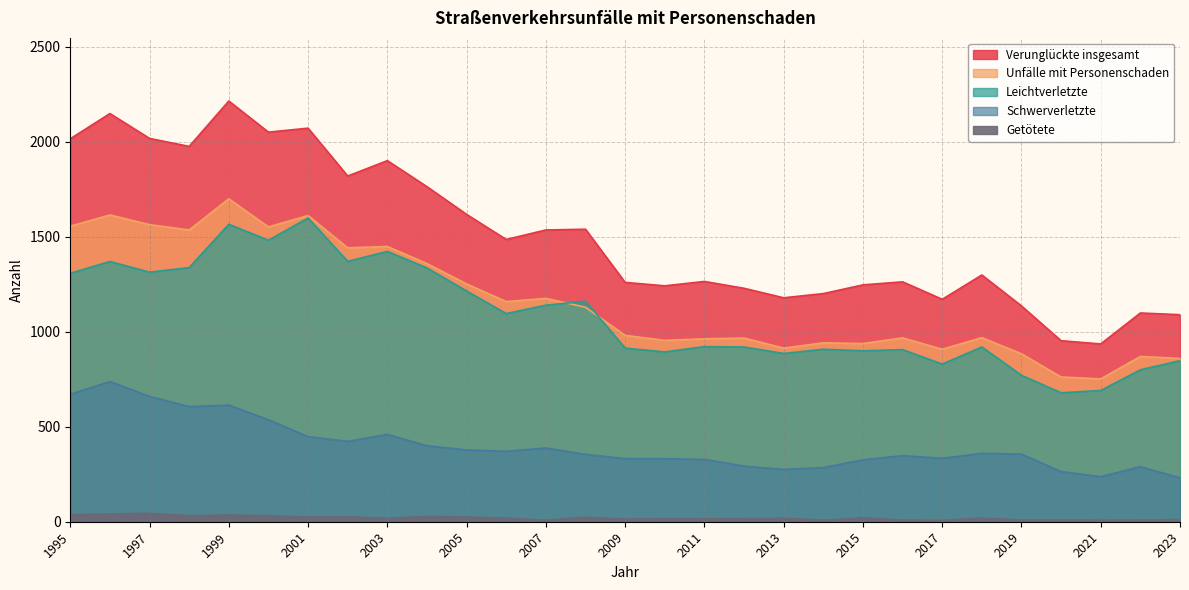

Does the chart have visible grid lines?

Yes